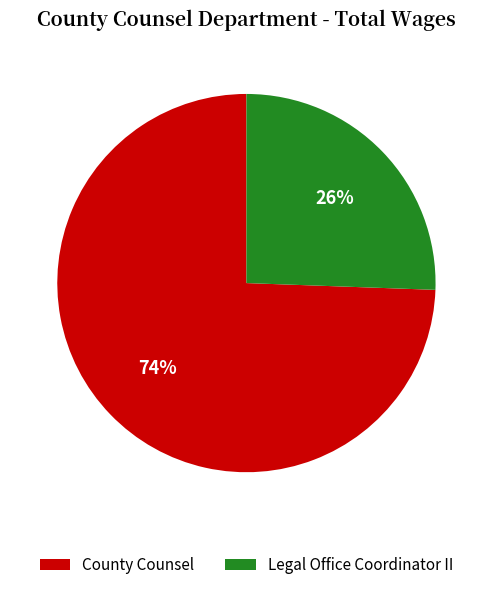

To the nearest percent, what is the average slice percentage?

50%